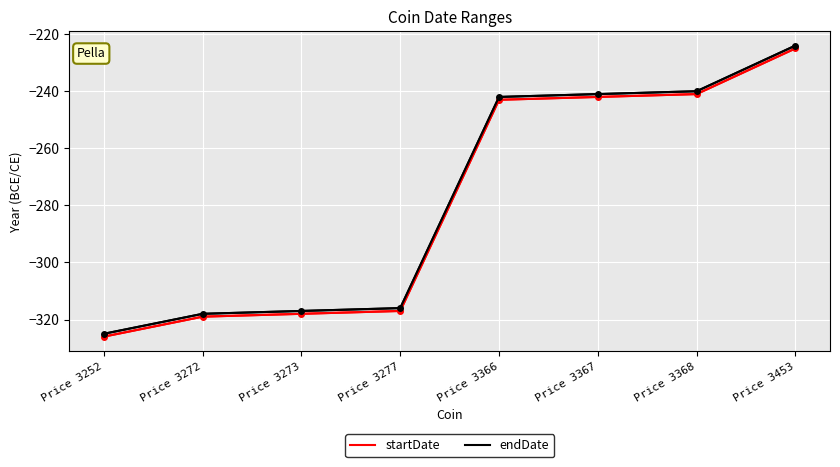

At which label does startDate first exceed -243?

Price 3367